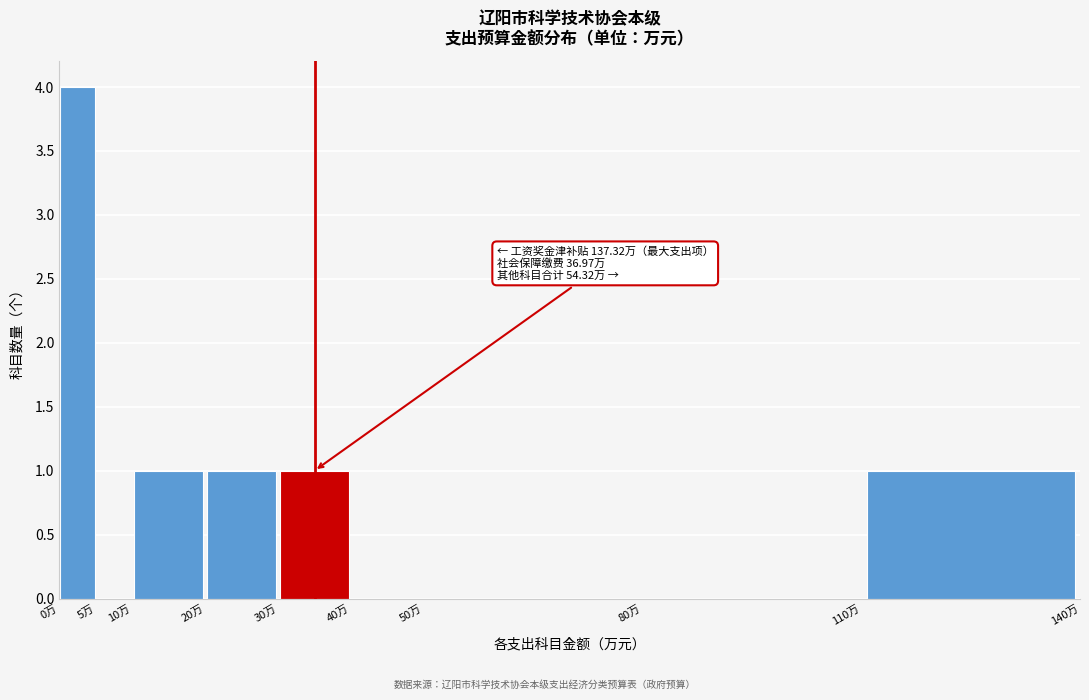

Which range on the x-axis has the tallest bar?

0 to 5